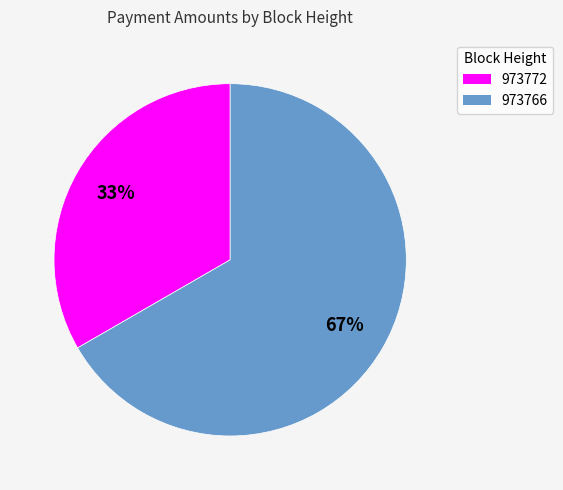

Rank the categories by value from lowest to highest.

973772, 973766